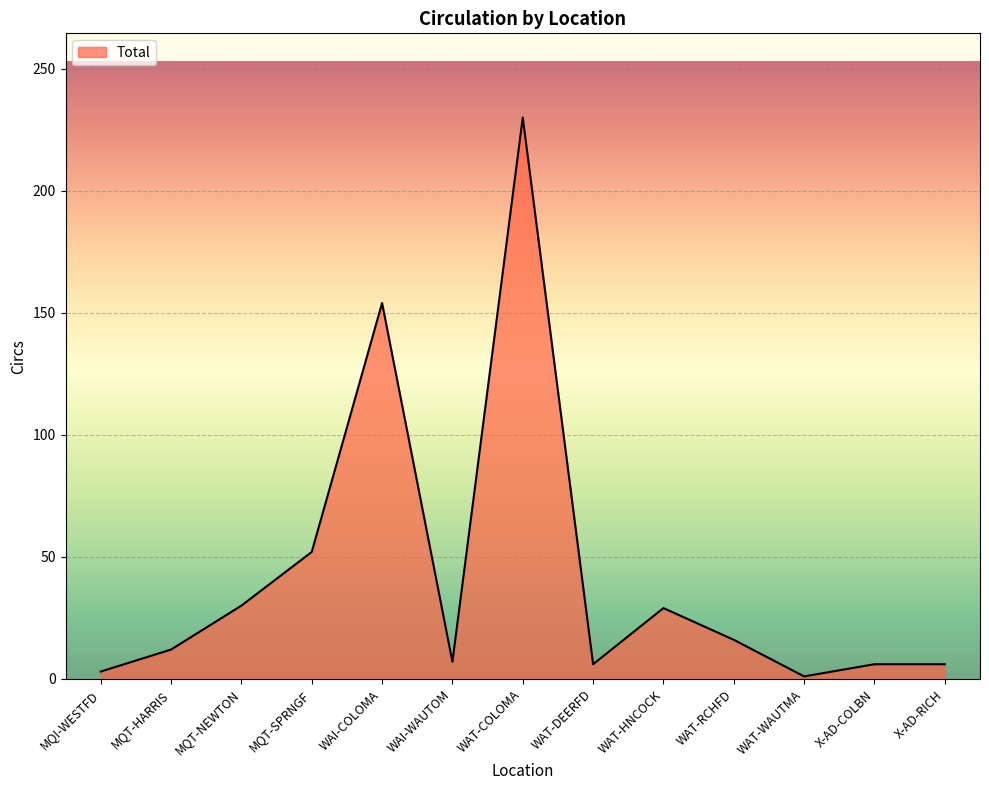

What is the difference between the maximum and minimum values?

229